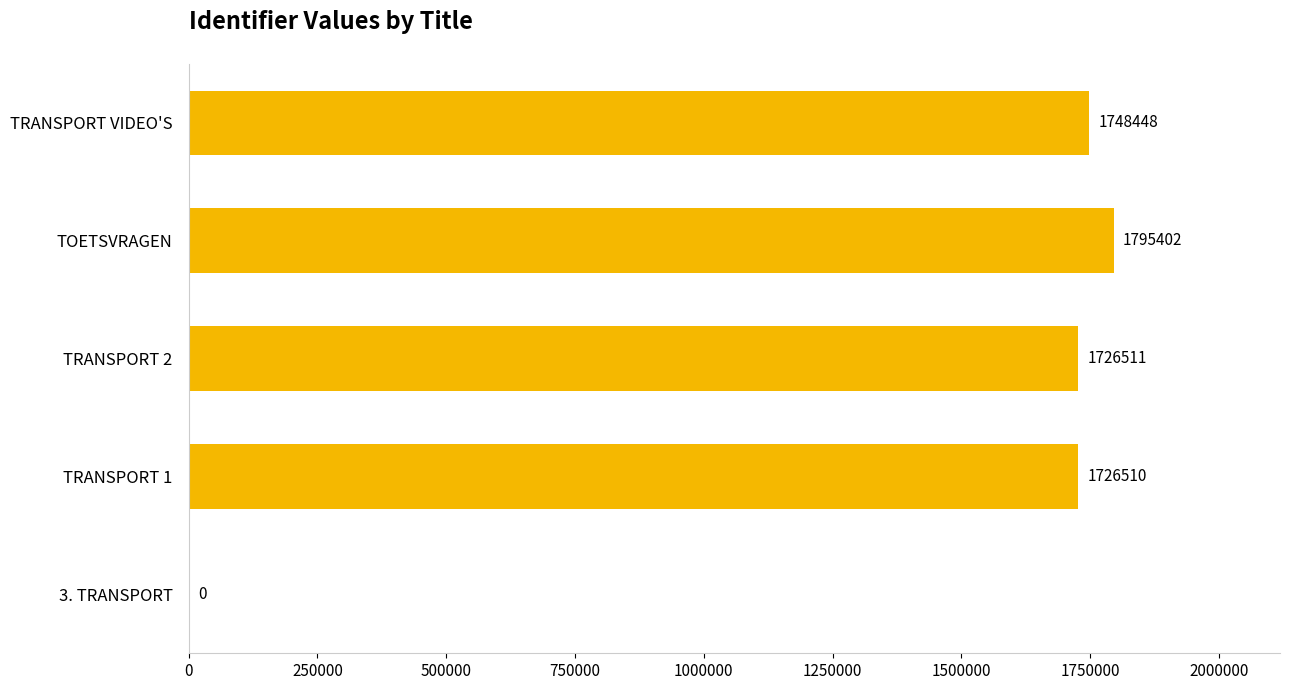

Reading top to bottom, list all the values displayed in this chart.

TRANSPORT VIDEO'S=1748448	TOETSVRAGEN=1795402	TRANSPORT 2=1726511	TRANSPORT 1=1726510	3. TRANSPORT=0